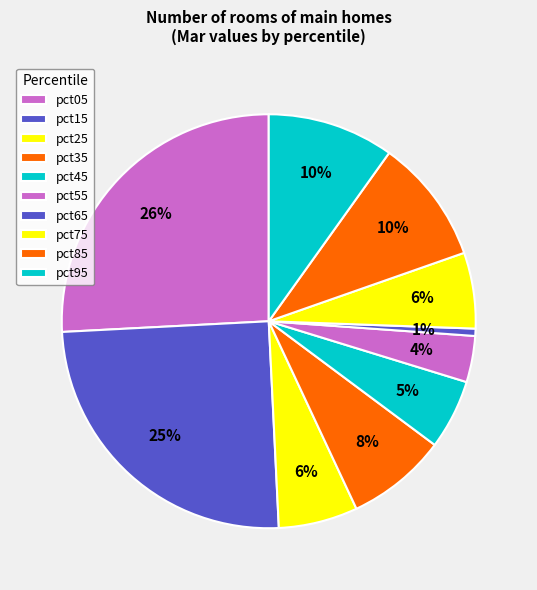

What percentage do pct65 and pct25 together represent?

6.8%